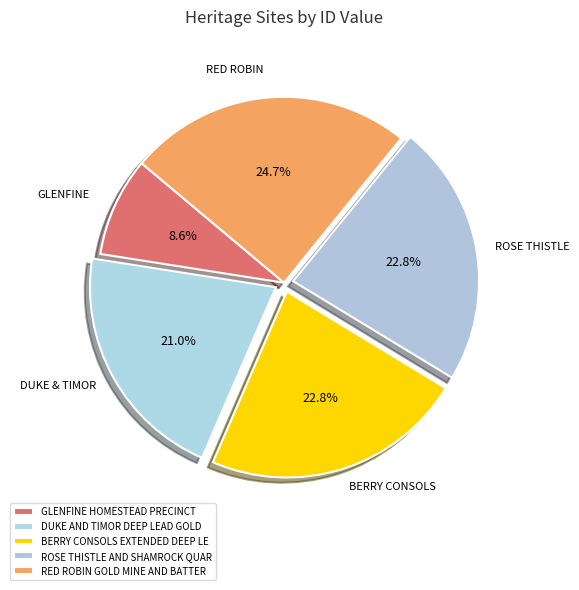

How many segments does this pie chart have?

5